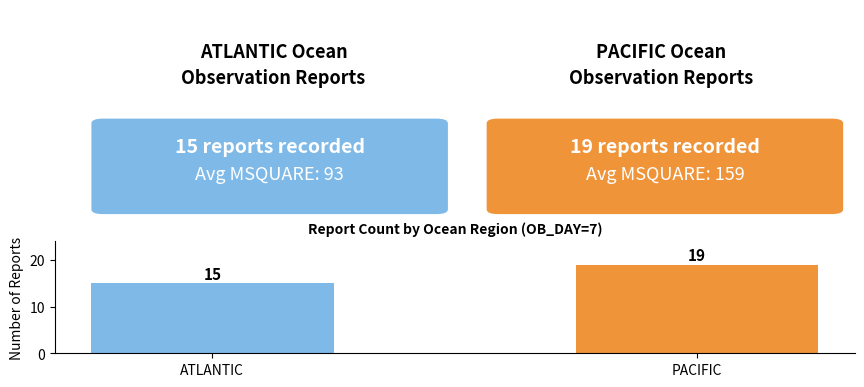

How many distinct data groups are displayed?

1